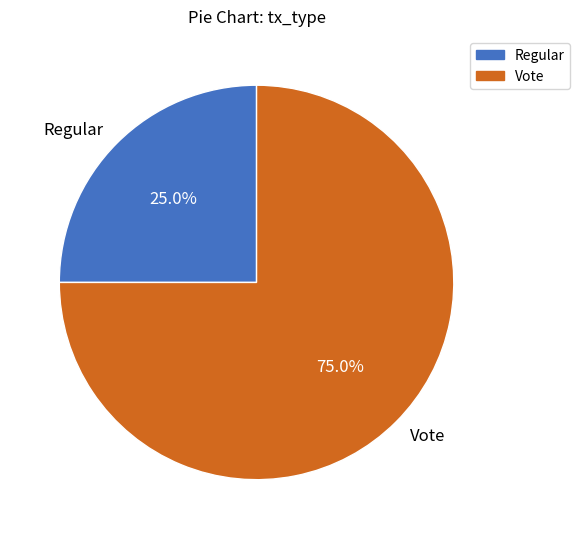

Is there a majority slice in this chart?

Yes